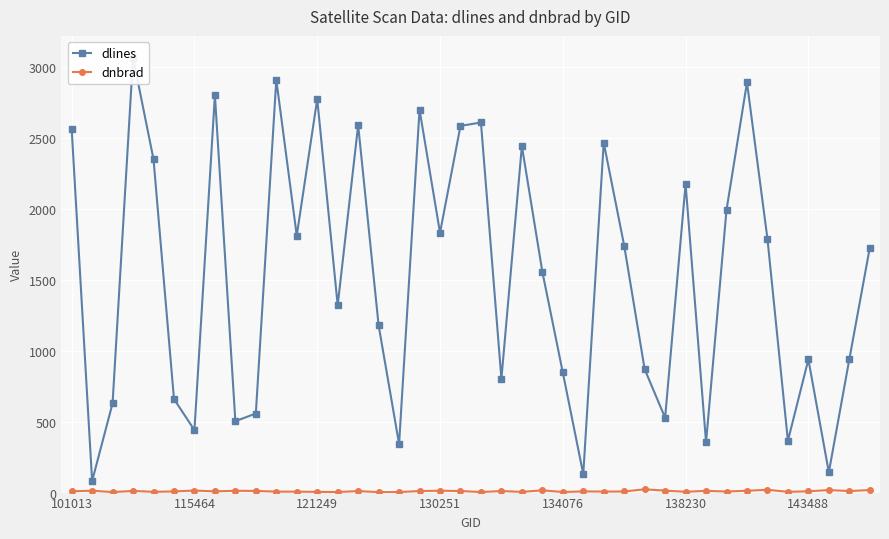

What is the label of the 1st point from the left?

101013